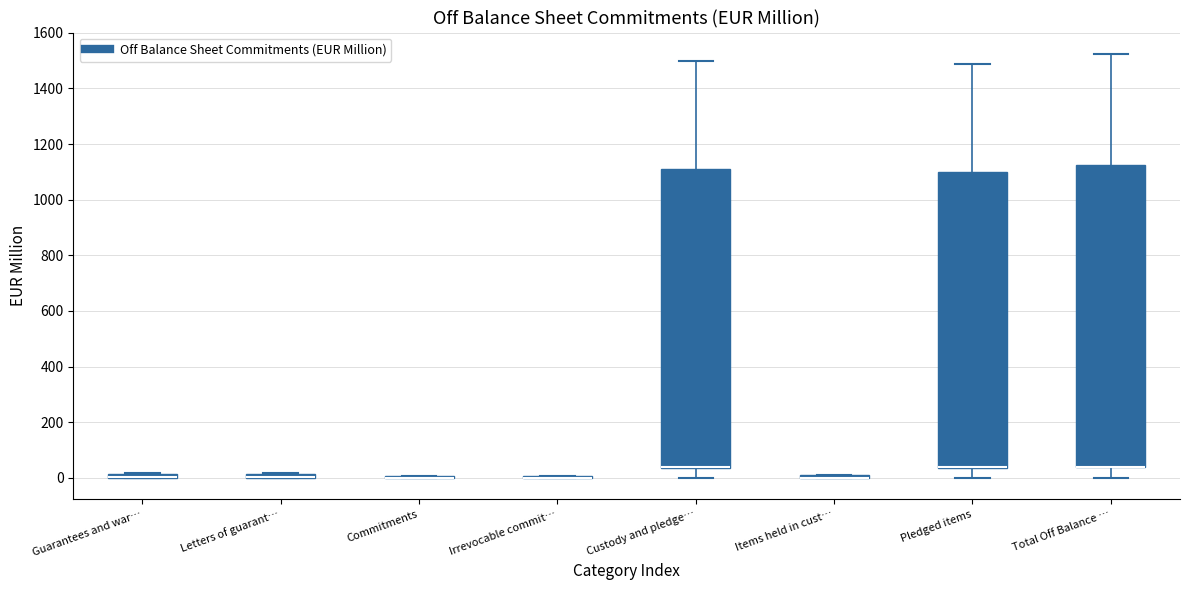

Where is the lower edge of the box for Guarantees and war… on the y-axis? The values are not printed on the chart, so give them approximately, as read against the axis.

0